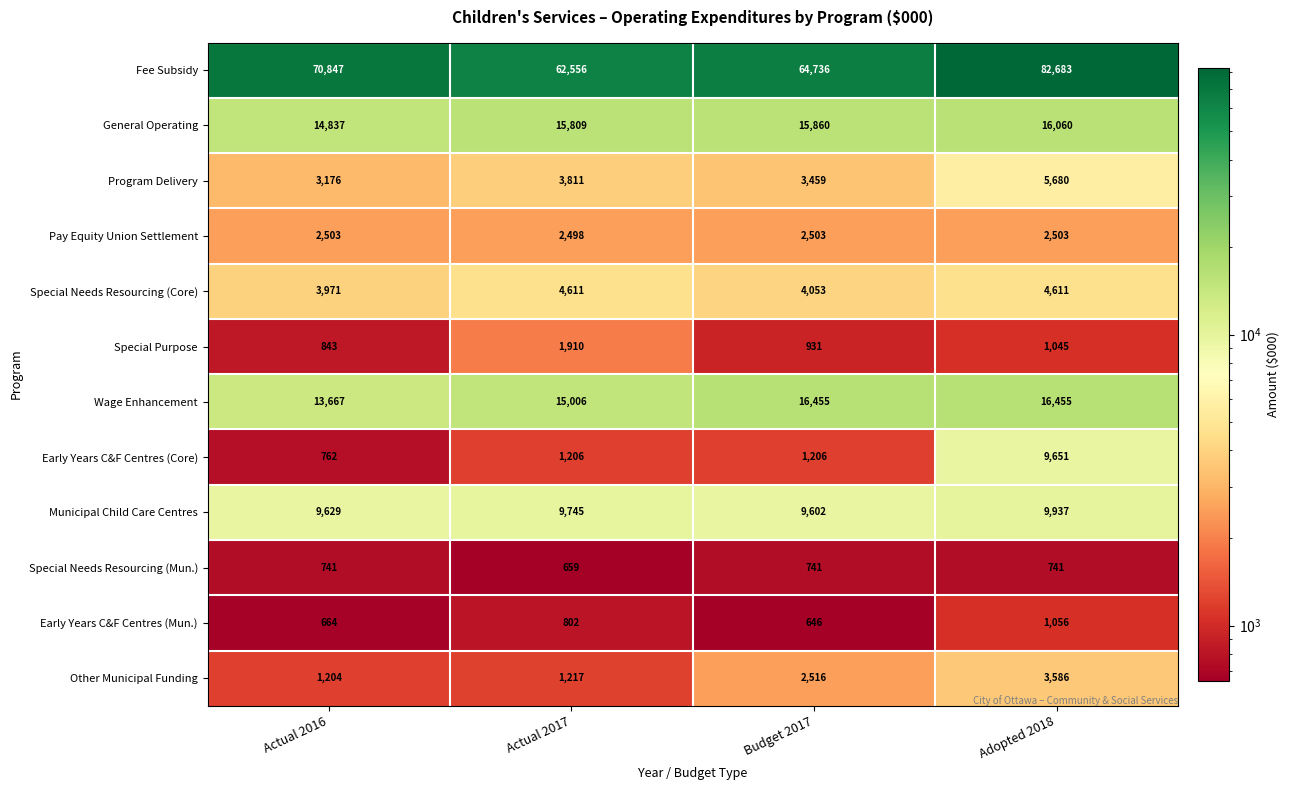

What is the difference between the maximum and minimum values in the Early Years C&F Centres (Mun.) series?

410